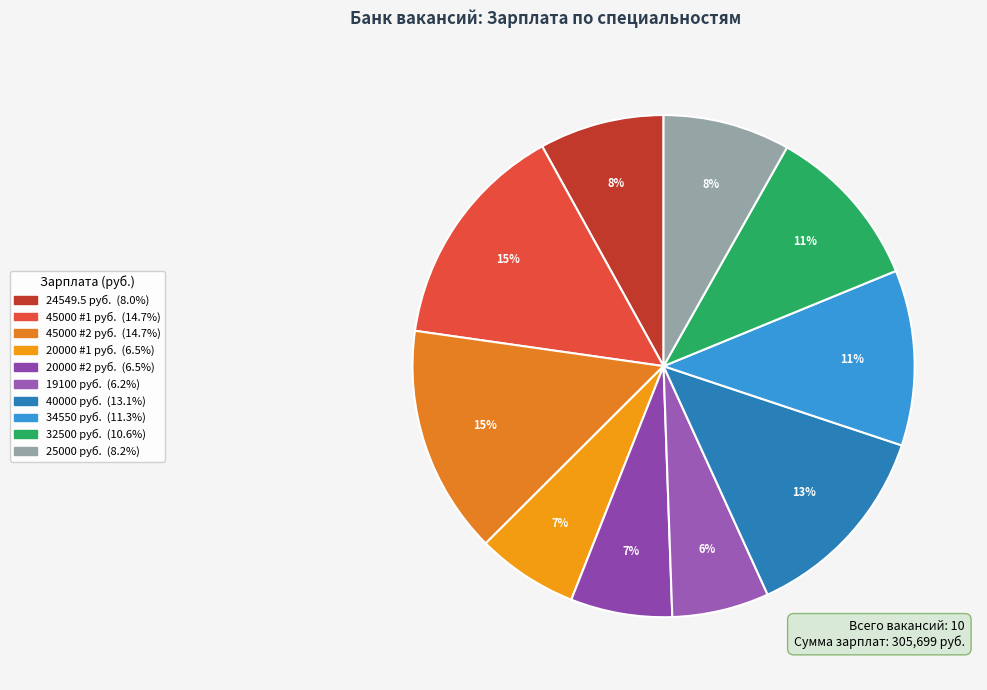

How many slices are in this pie chart?

10